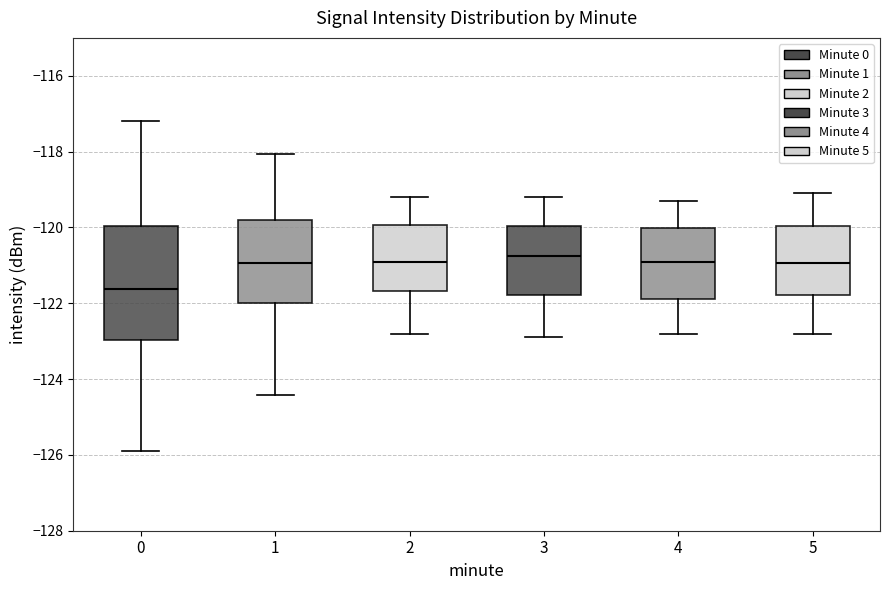

Where is the upper edge of the box at x = 5 on the y-axis? The values are not printed on the chart, so give them approximately, as read against the axis.

-120.0